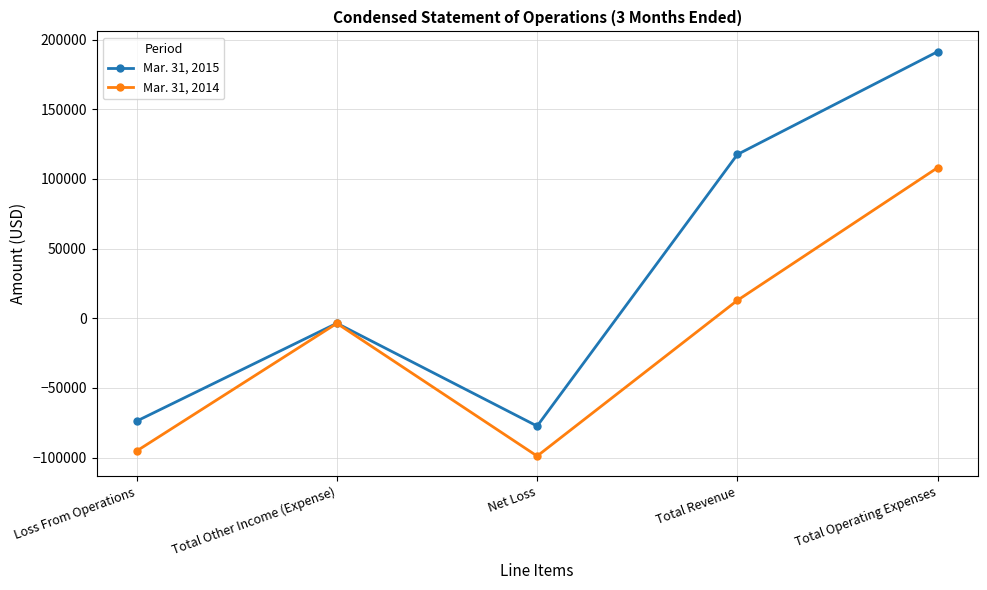

Is it true that Mar. 31, 2014 equals 187241 at Total Operating Expenses?

False